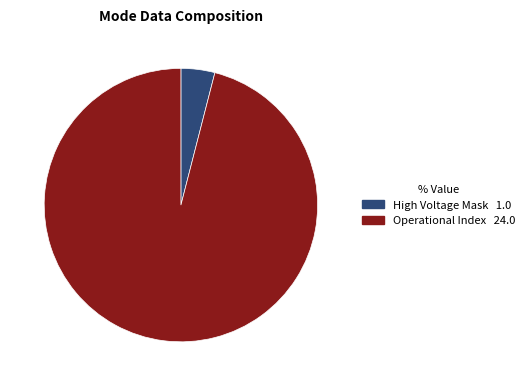

How many slices are in this pie chart?

2